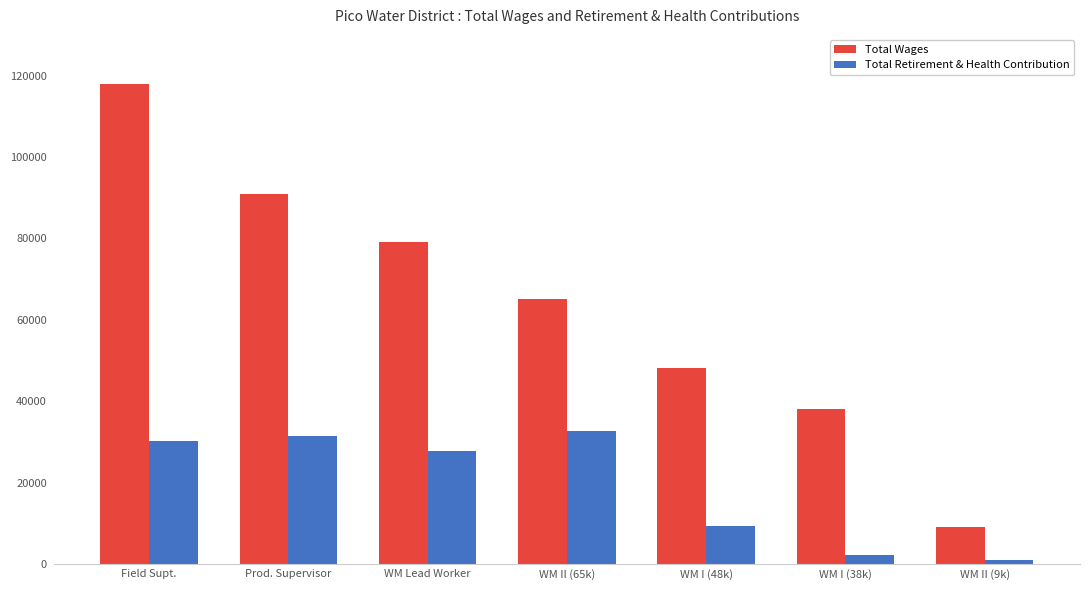

How many bars are there in each group?

2